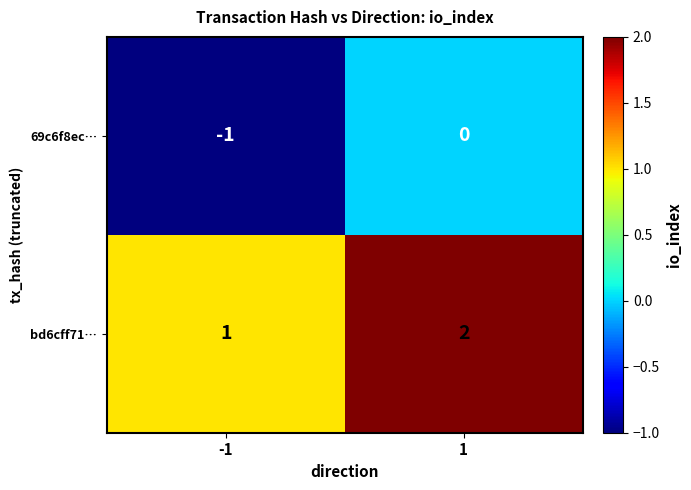

What is the sum of the bd6cff71… values at -1 and 1?

3